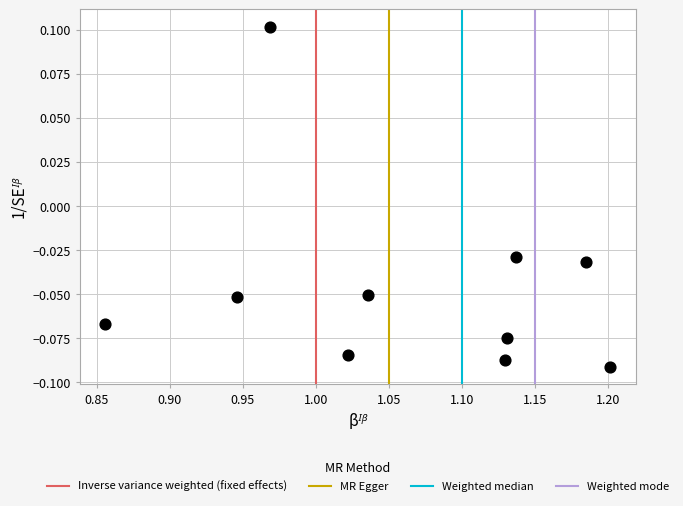

What is the range of X values (max minus min)?

0.3